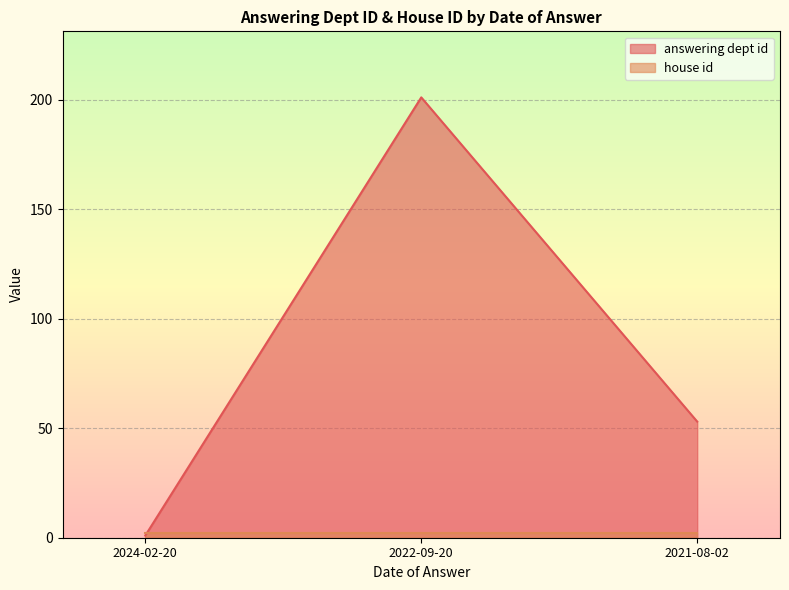

Reading left to right, what are all the values shown in this chart?

2024-02-20=1	2022-09-20=201	2021-08-02=53